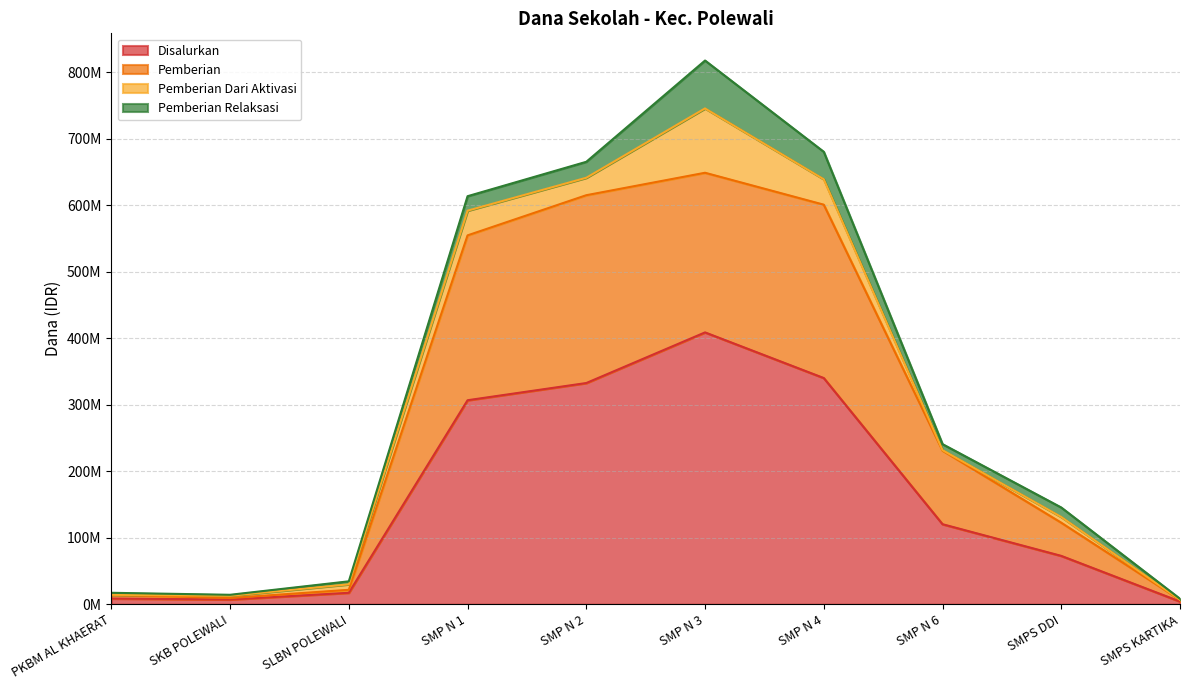

What is the sum of the Disalurkan values at PKBM AL KHAERAT and SMP N 1?

315375000